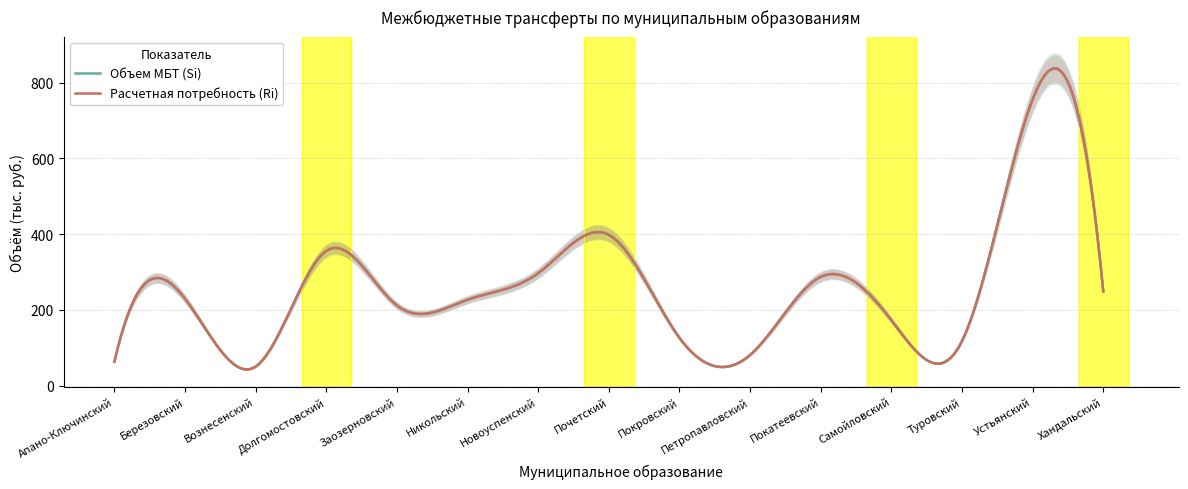

At which label is Расчетная потребность (Ri) closest to 403?

Почетский